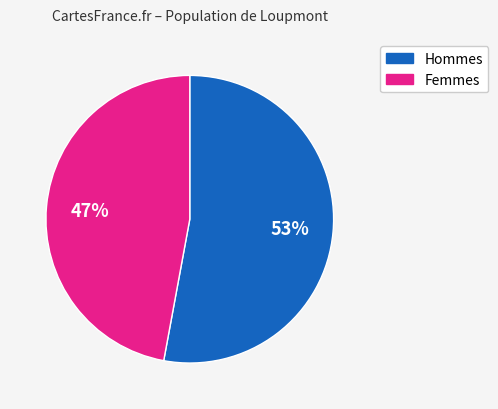

To the nearest percent, what is the average slice percentage?

50%